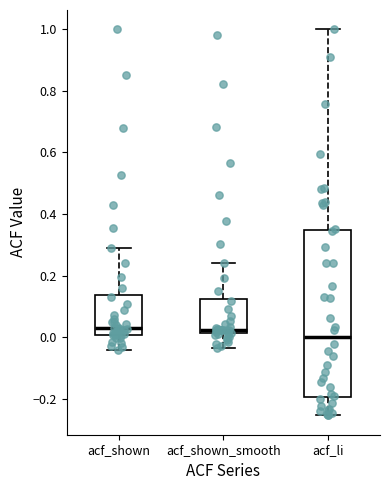

Reading left to right, read every box against the y-axis: the position of its median line, the range the box covers, and the ends of its whiskers. The values are not printed on the chart, so give them approximately, as read against the axis.

acf_shown: median 0.04, box 0.00 to 0.14, whiskers -0.04 to 0.30
acf_shown_smooth: median 0.02 (just above the box's lower edge), box 0.02 to 0.12, whiskers -0.04 to 0.24
acf_li: median 0.00, box -0.20 to 0.34, whiskers -0.26 to 1.00